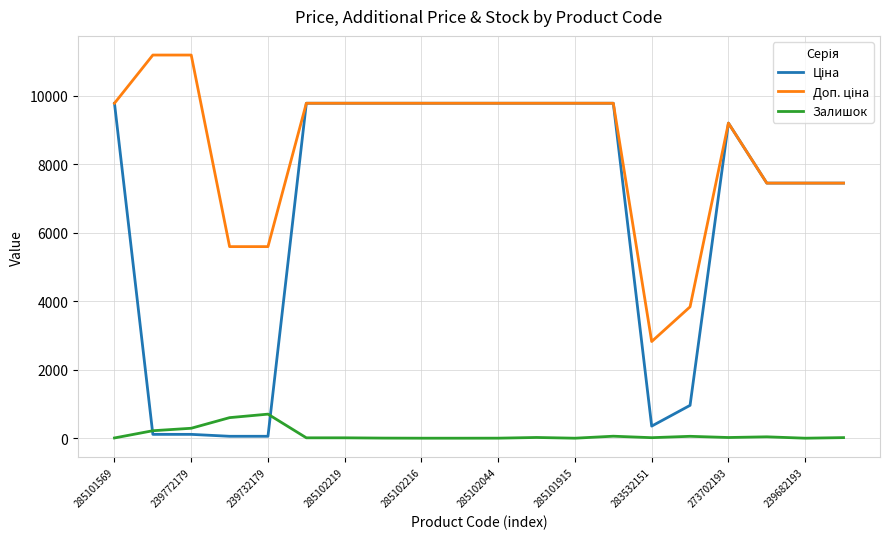

How many lines are shown in the chart?

3